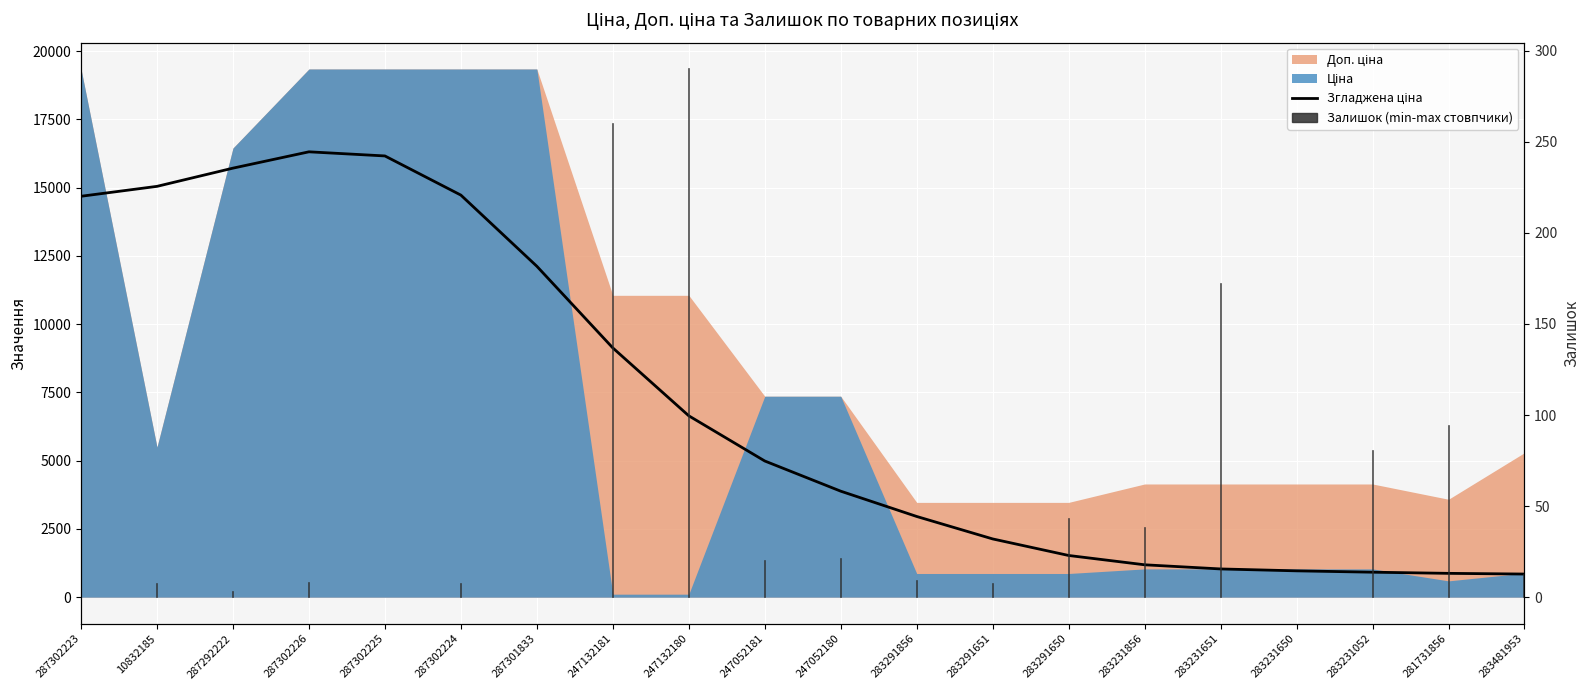

What value does the data have at 247052181?

4988.0